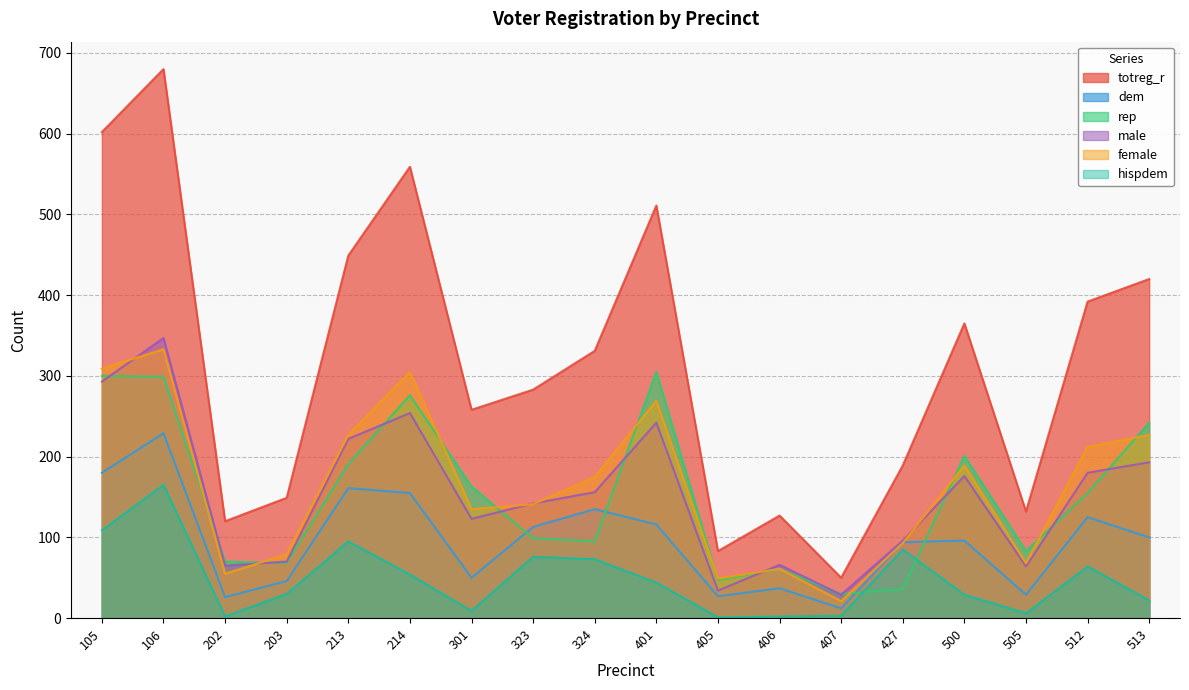

What is the minimum value shown in the chart?

1